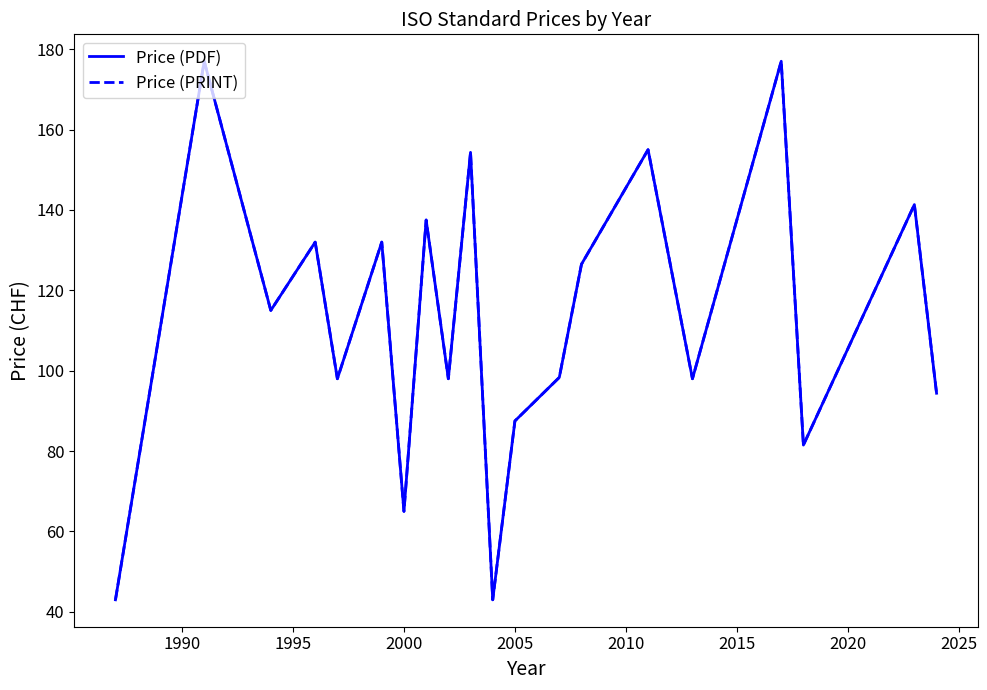

Is this an area chart (filled region under the line)?

No